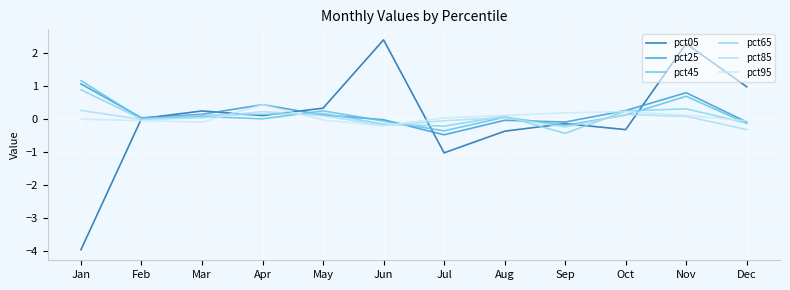

What is the lowest value of the pct05 series?

-4.0